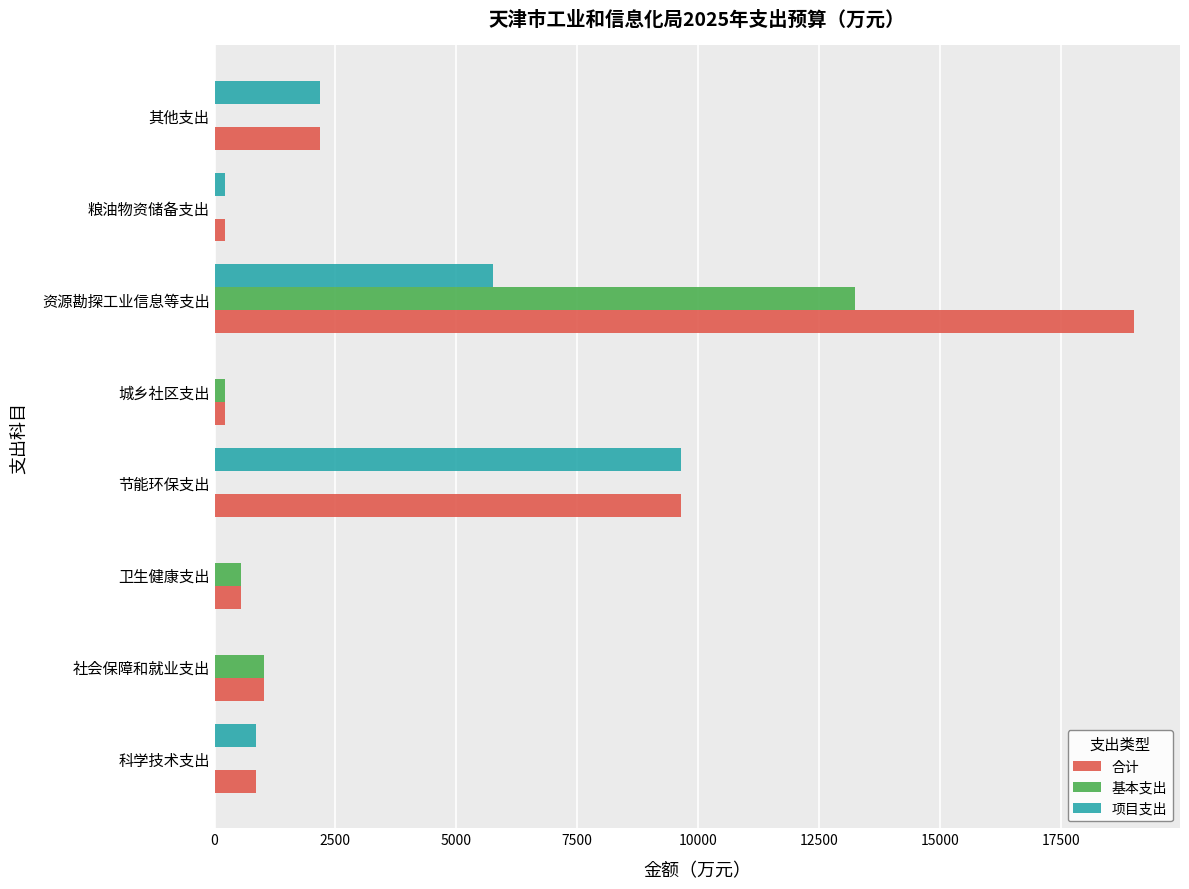

The 项目支出 series shows -5433.9 at 城乡社区支出. True or false?

False